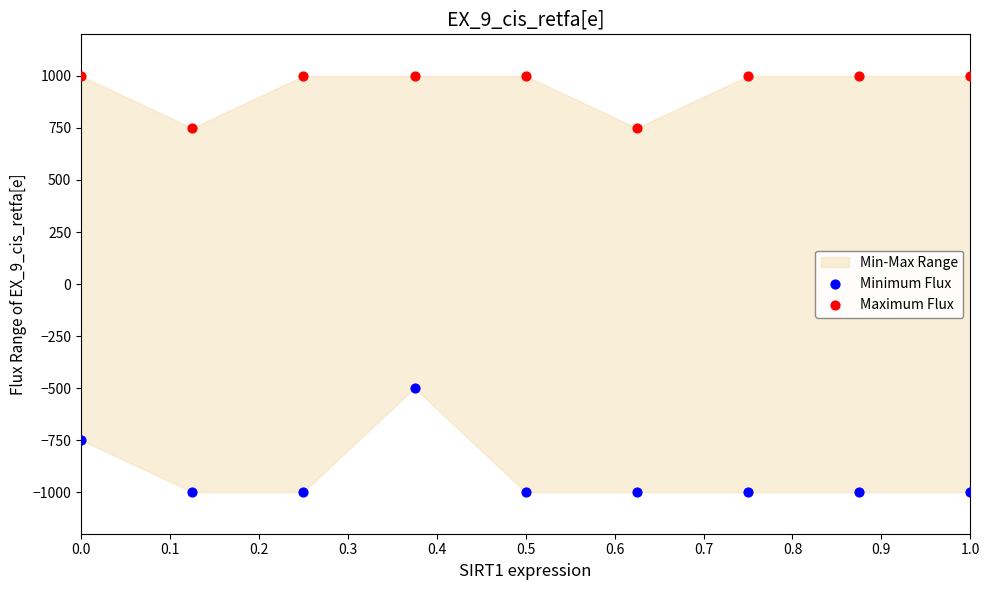

Which series reaches the minimum Y coordinate?

Minimum Flux